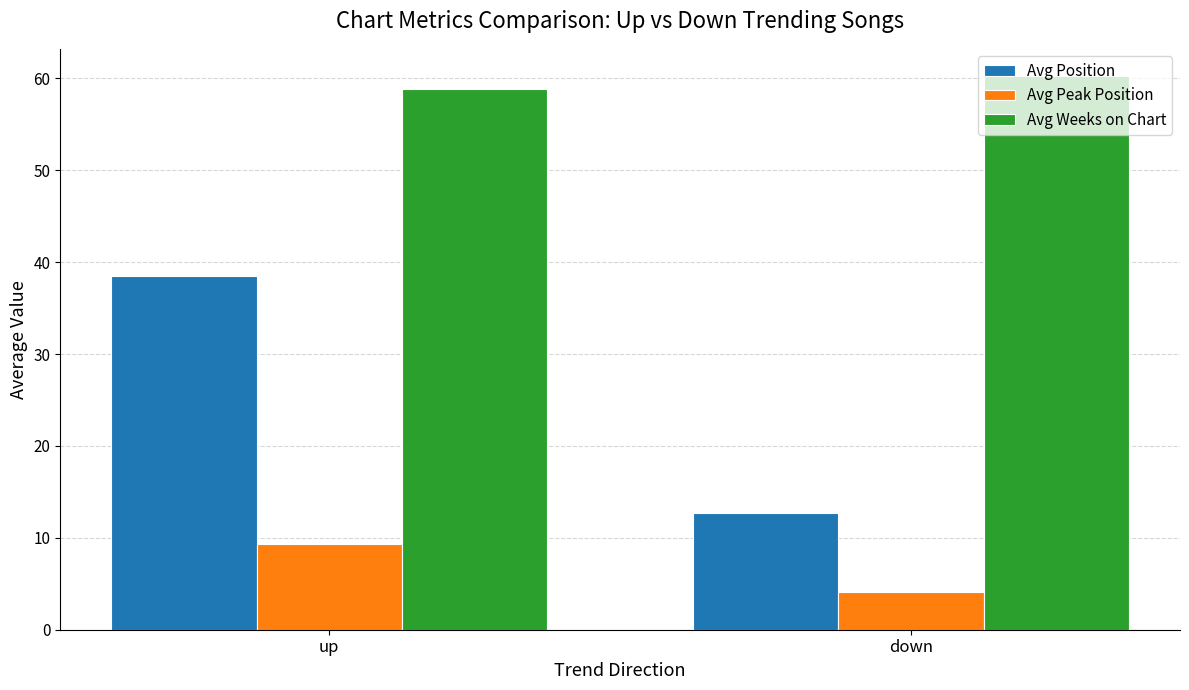

Rank the series at down from lowest to highest value.

Avg Peak Position, Avg Position, Avg Weeks on Chart